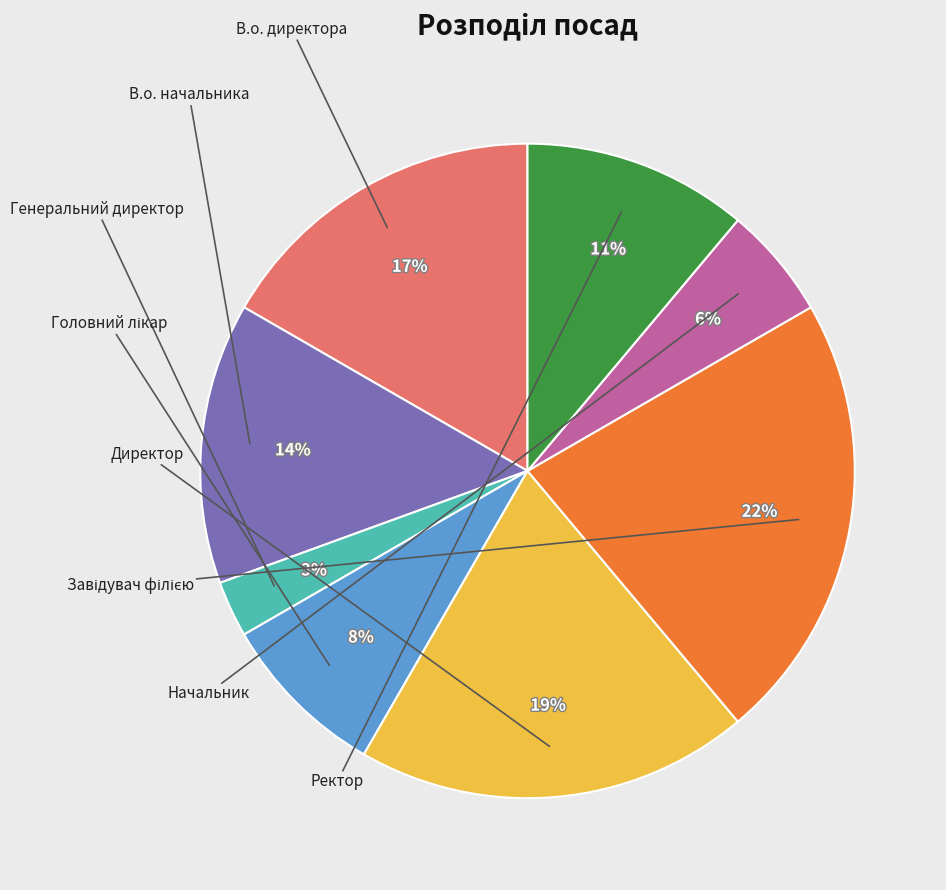

Is there a majority slice in this chart?

No